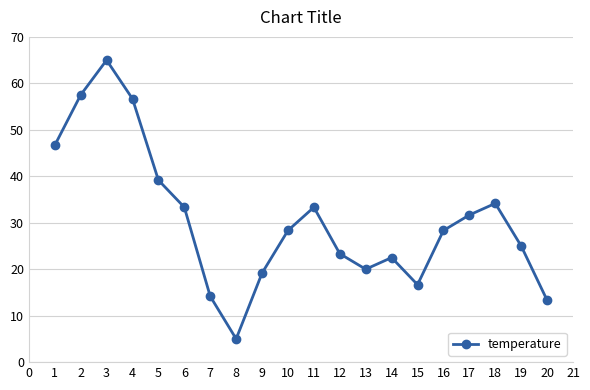

True or false: there are more than 2 points higher than both neighbors.

True